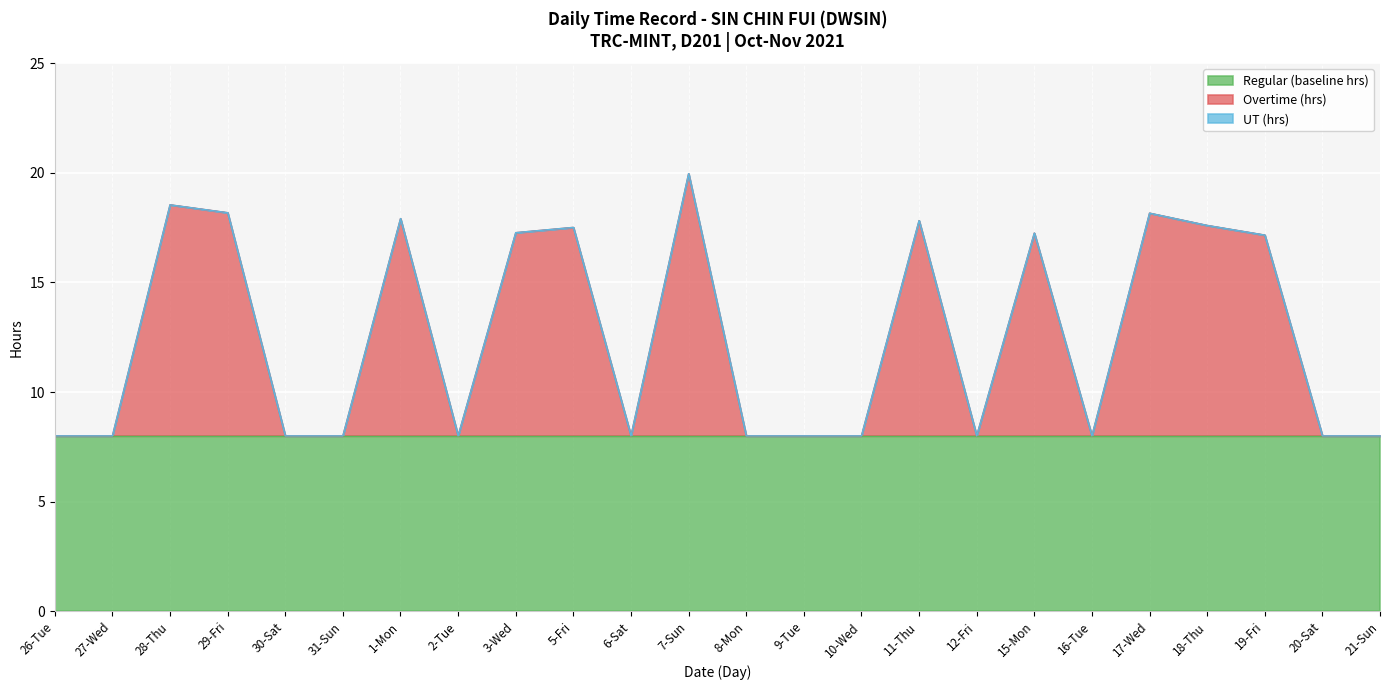

In Overtime (hrs), how many points are lower than both neighbors (excluding endpoints)?

4